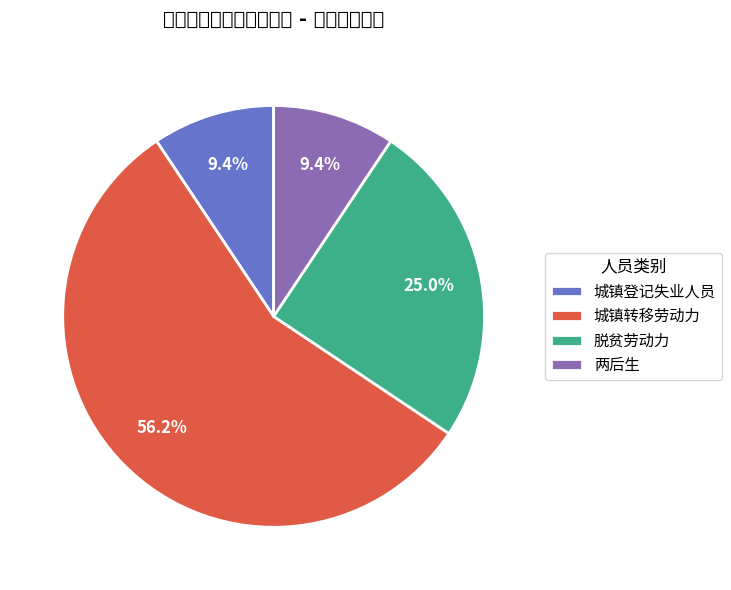

What percentage is the 城镇转移劳动力 slice, to the nearest percent?

56%